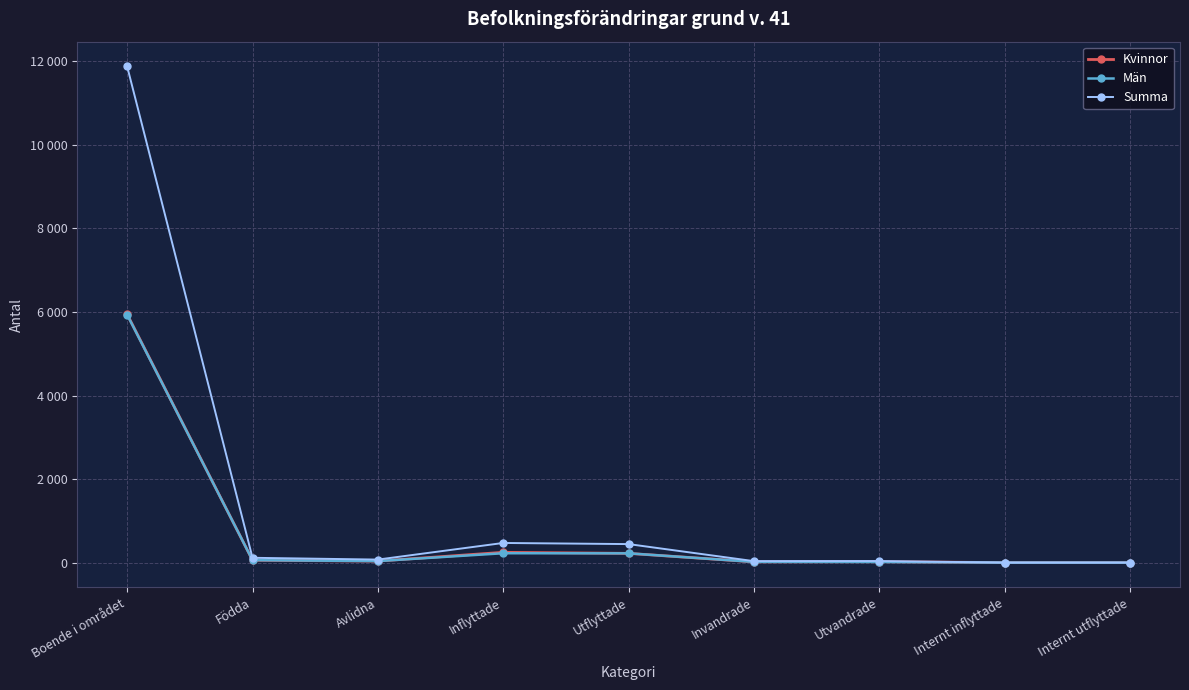

Rank the series at Boende i området from lowest to highest value.

Män, Kvinnor, Summa